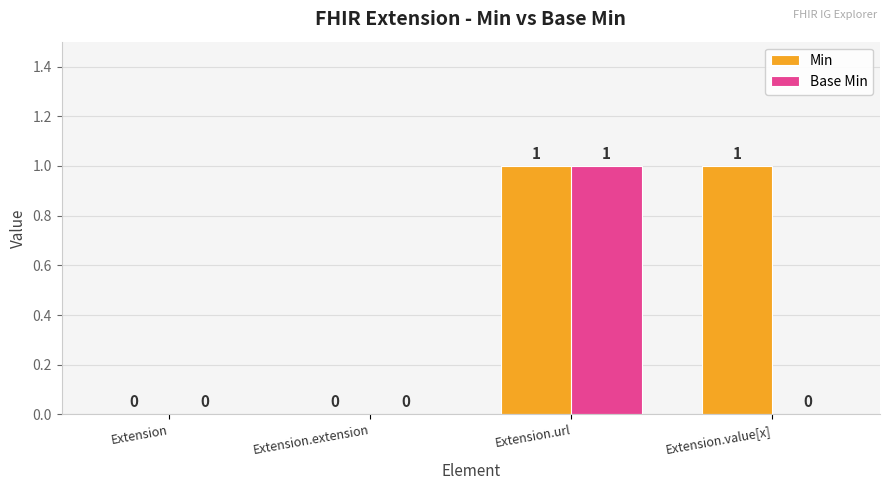

The value of Base Min at Extension is -1. True or false?

False